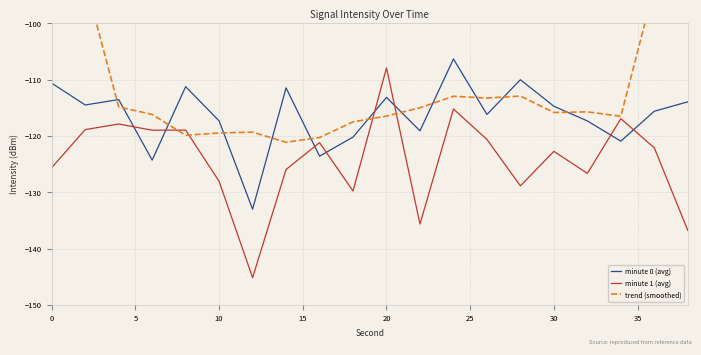

What is the value of the minute 1 (avg) point at the 1st from the left?

-125.6